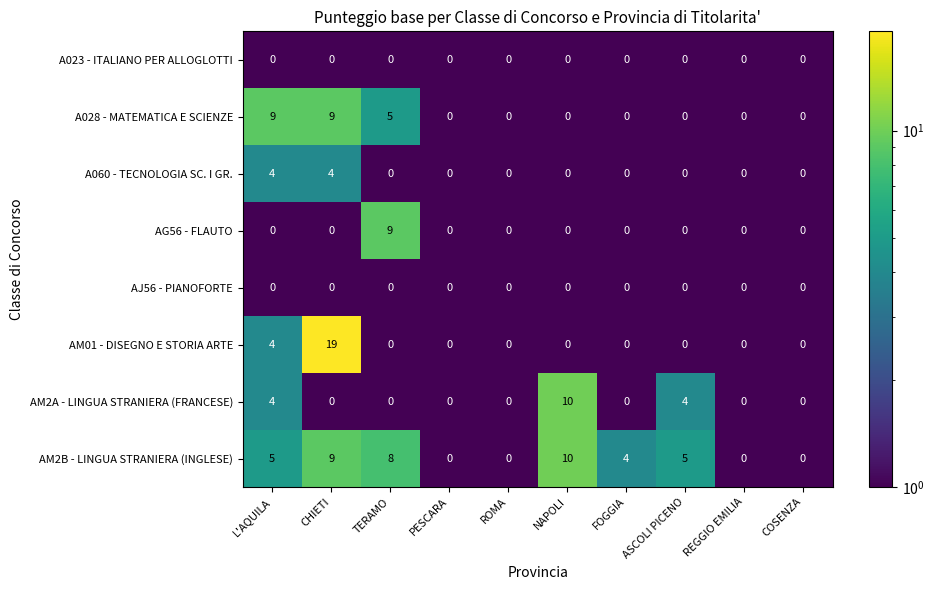

What is the difference between the maximum and minimum values in the AM01 - DISEGNO E STORIA ARTE series?

19